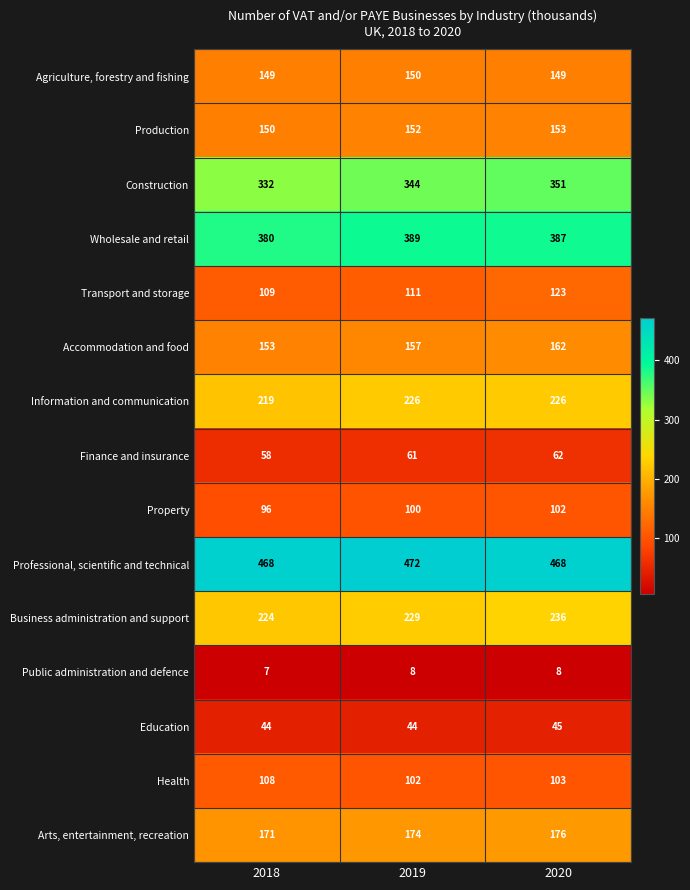

What is the maximum value for Transport and storage?

123